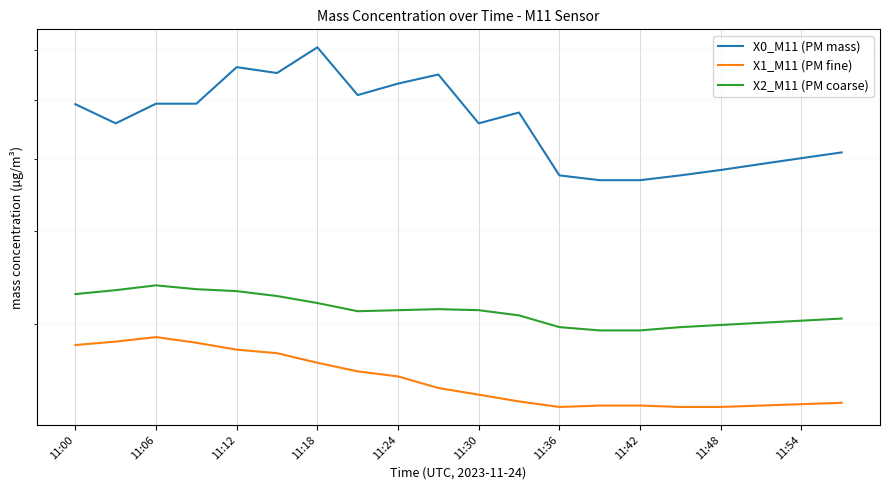

How many values in the X0_M11 (PM mass) series exceed 5?

14